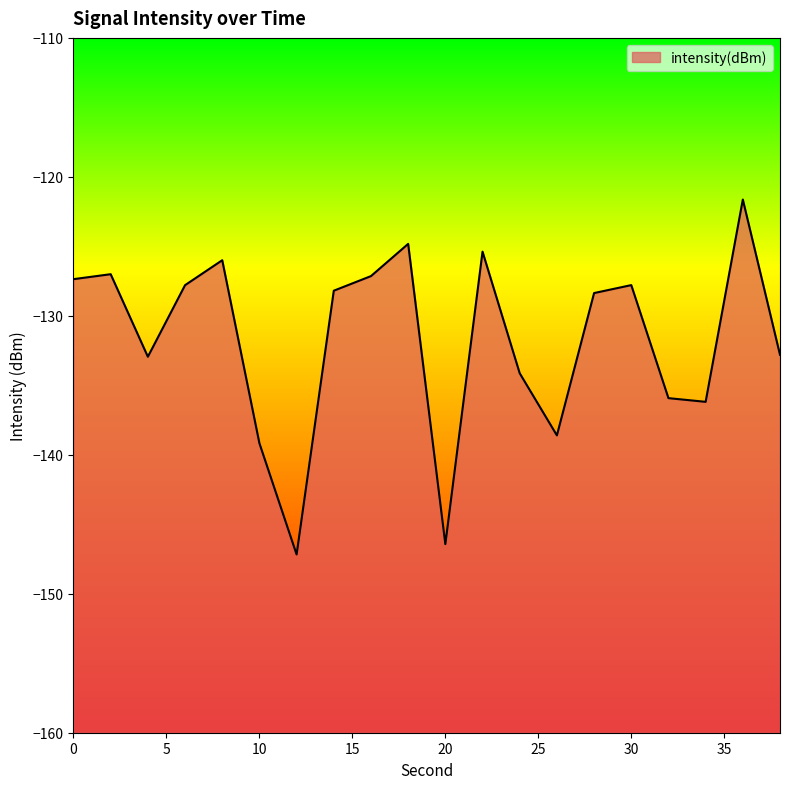

Reading right to left, extract all data points from this chart.

-132.8	-121.6	-136.2	-135.9	-127.8	-128.4	-138.6	-134.1	-125.4	-146.4	-124.8	-127.1	-128.2	-147.2	-139.2	-126.0	-127.8	-132.9	-127.0	-127.4